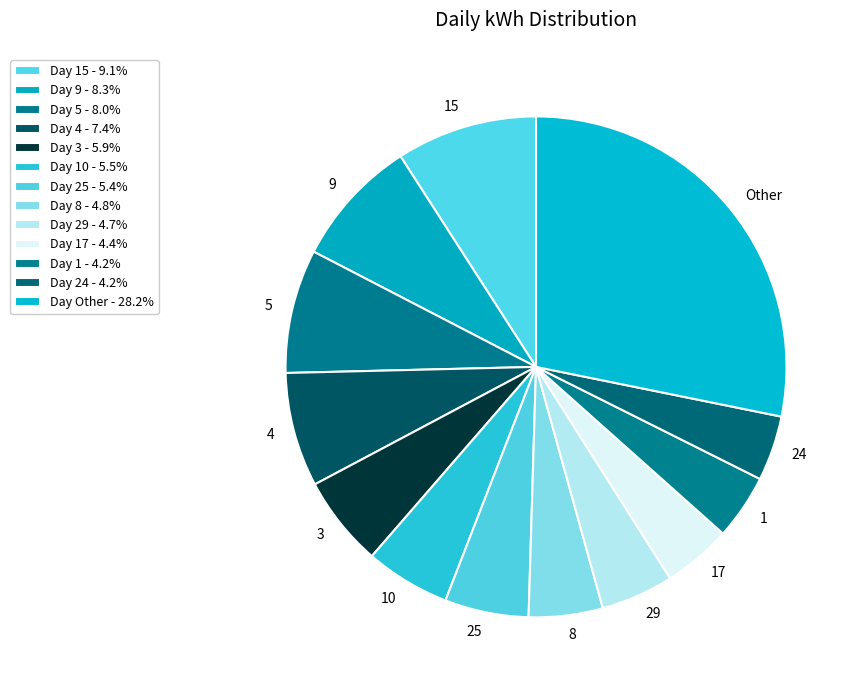

Does any single category account for the majority?

No